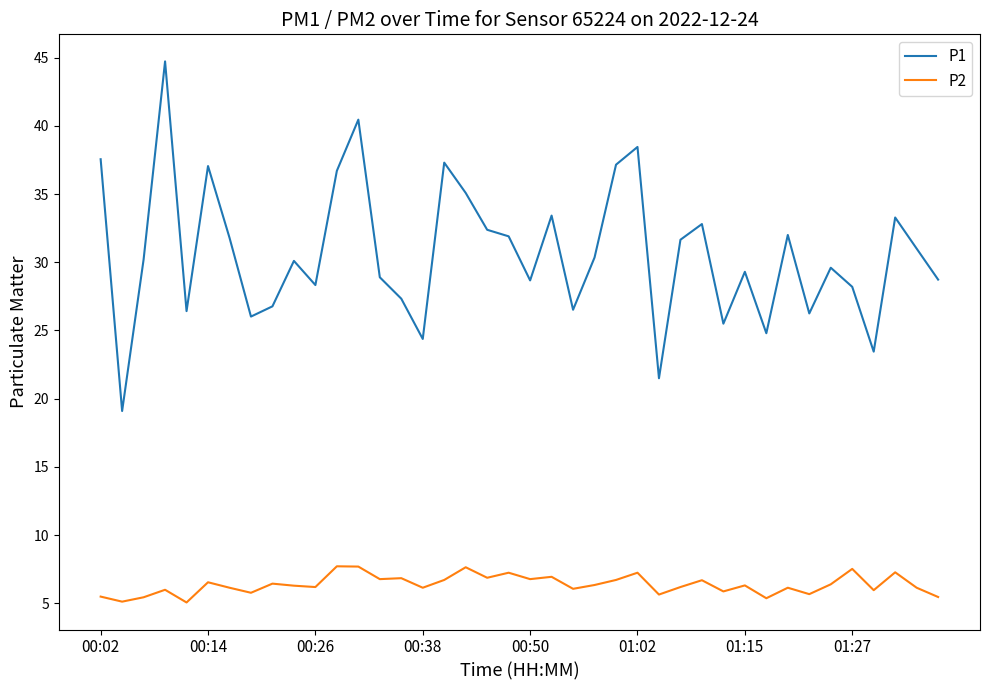

Which series has the largest total across all categories?

P1